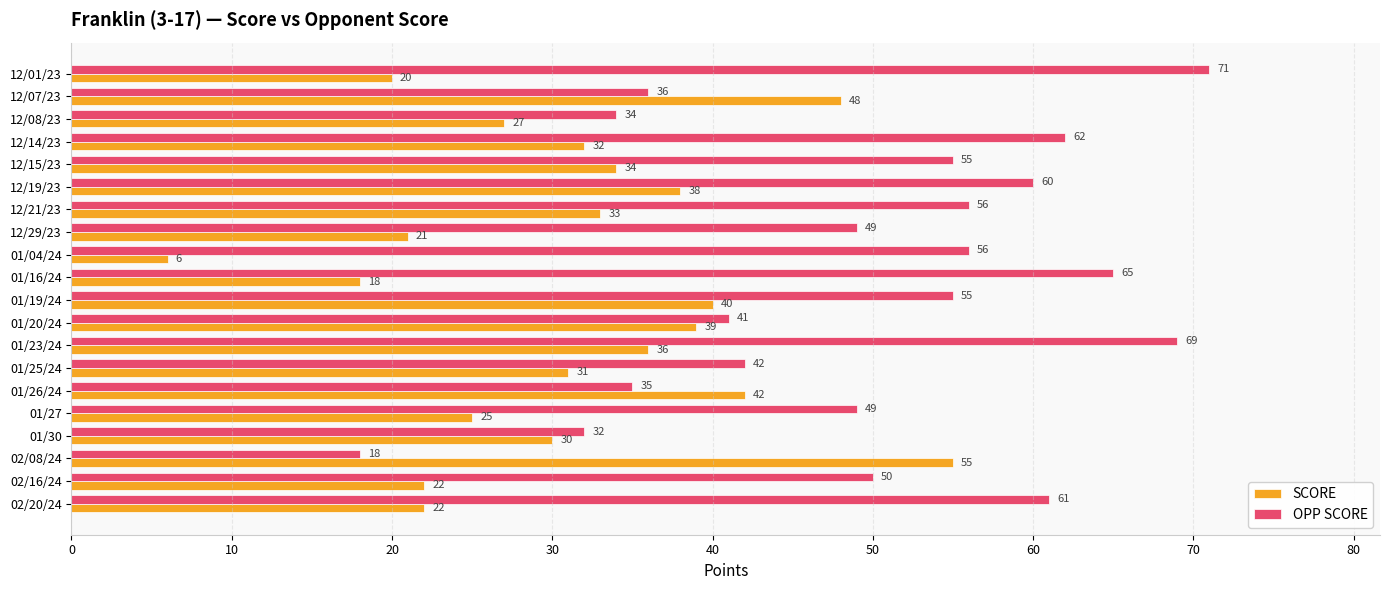

List the series in order of their overall mean, lowest first.

SCORE, OPP SCORE